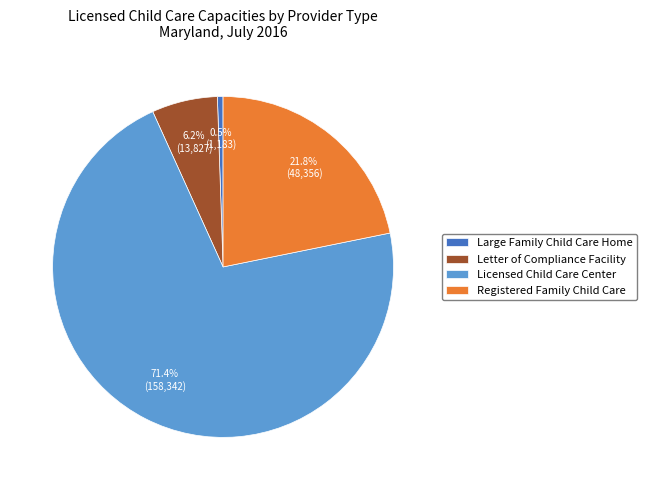

Count the number of slices in the pie.

4